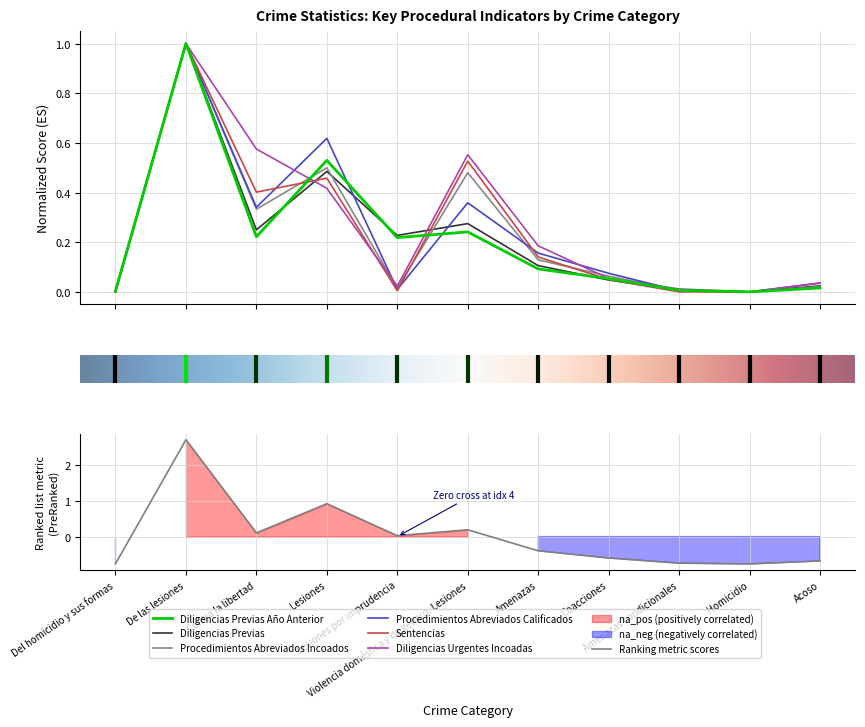

At which label is Diligencias Previas closest to 0?

Homicidio